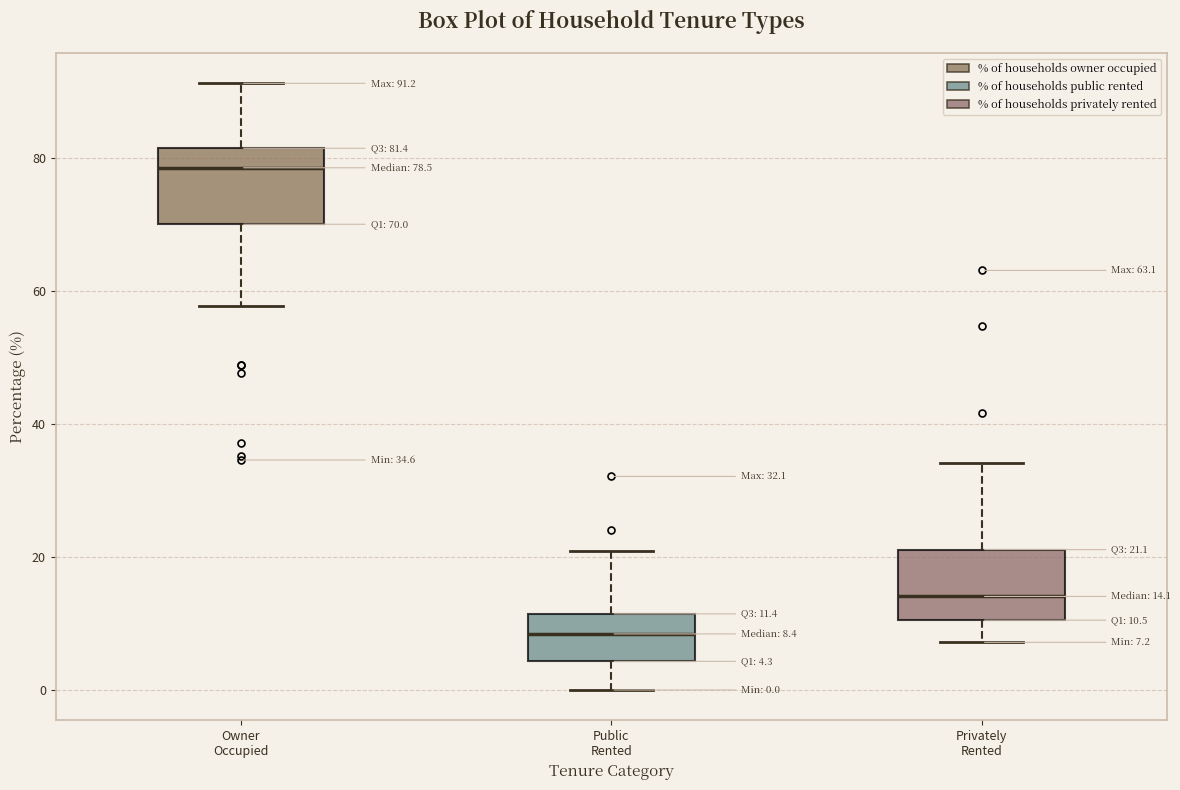

Which box's median line is the lowest?

Public Rented